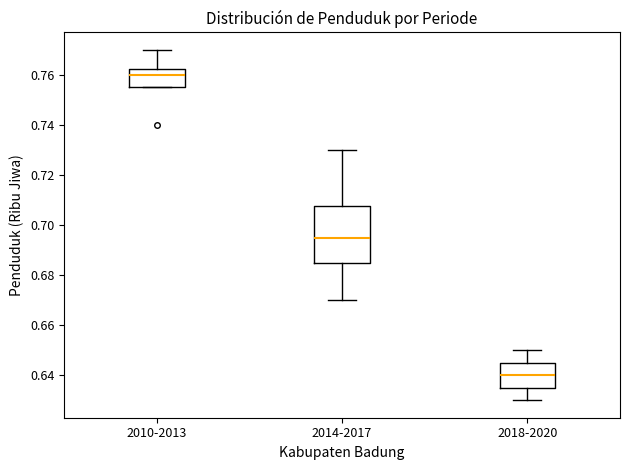

Which box is the tallest, from its lower edge to its upper edge?

2014-2017